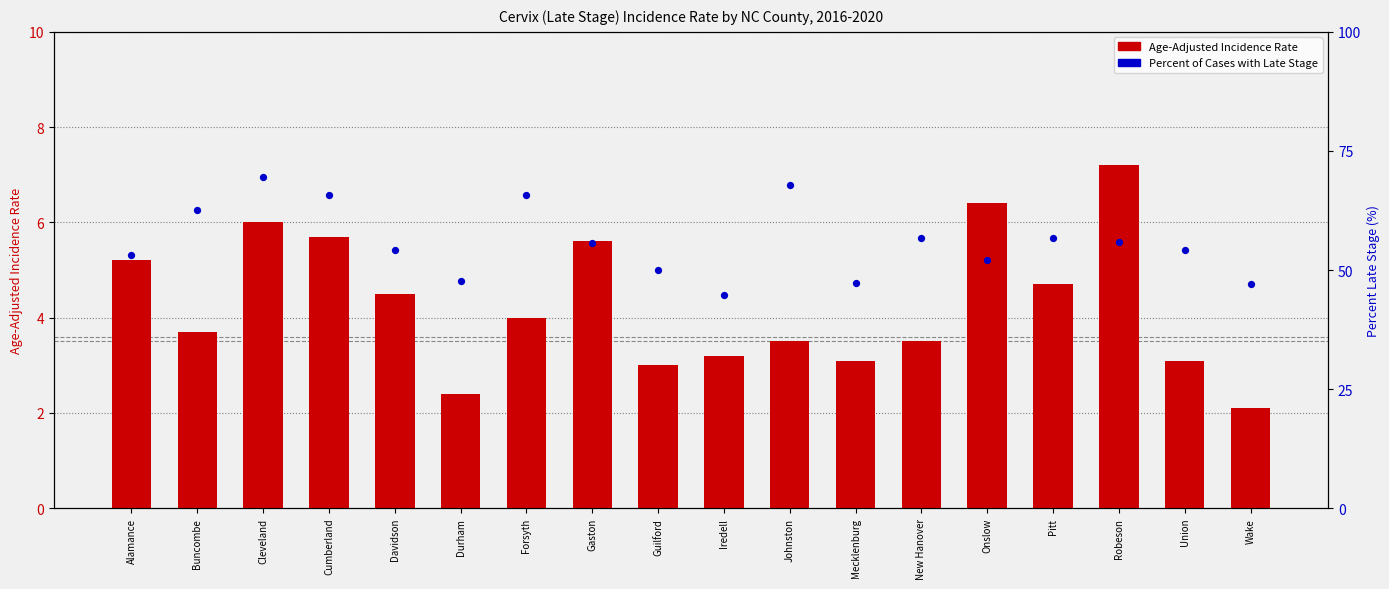

Which series has the largest total across all categories?

Percent of Cases with Late Stage